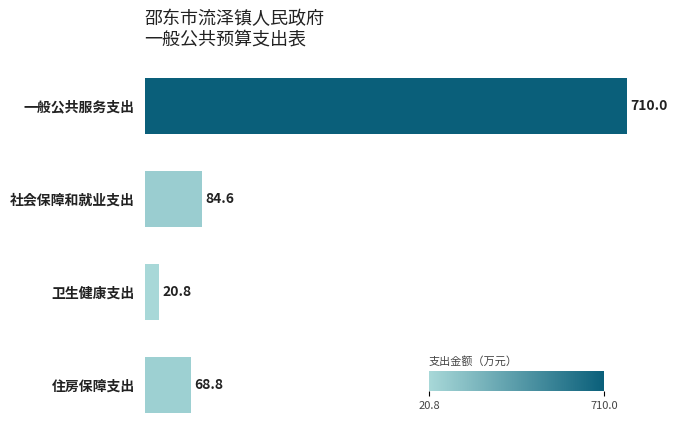

Which has a higher value, 住房保障支出 or 一般公共服务支出?

一般公共服务支出